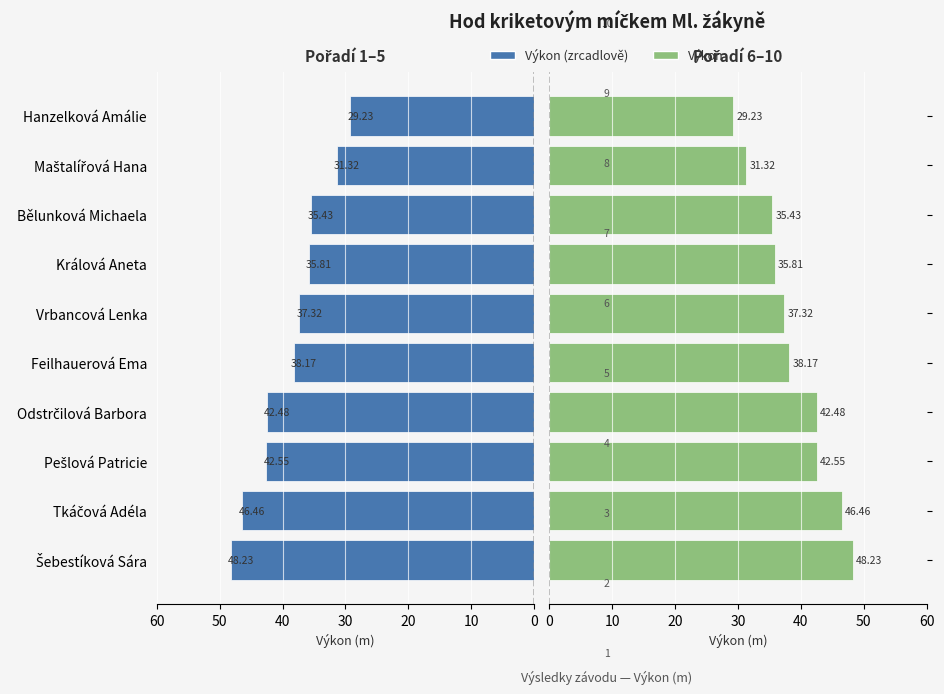

What position from the left is Maštalířová Hana?

9